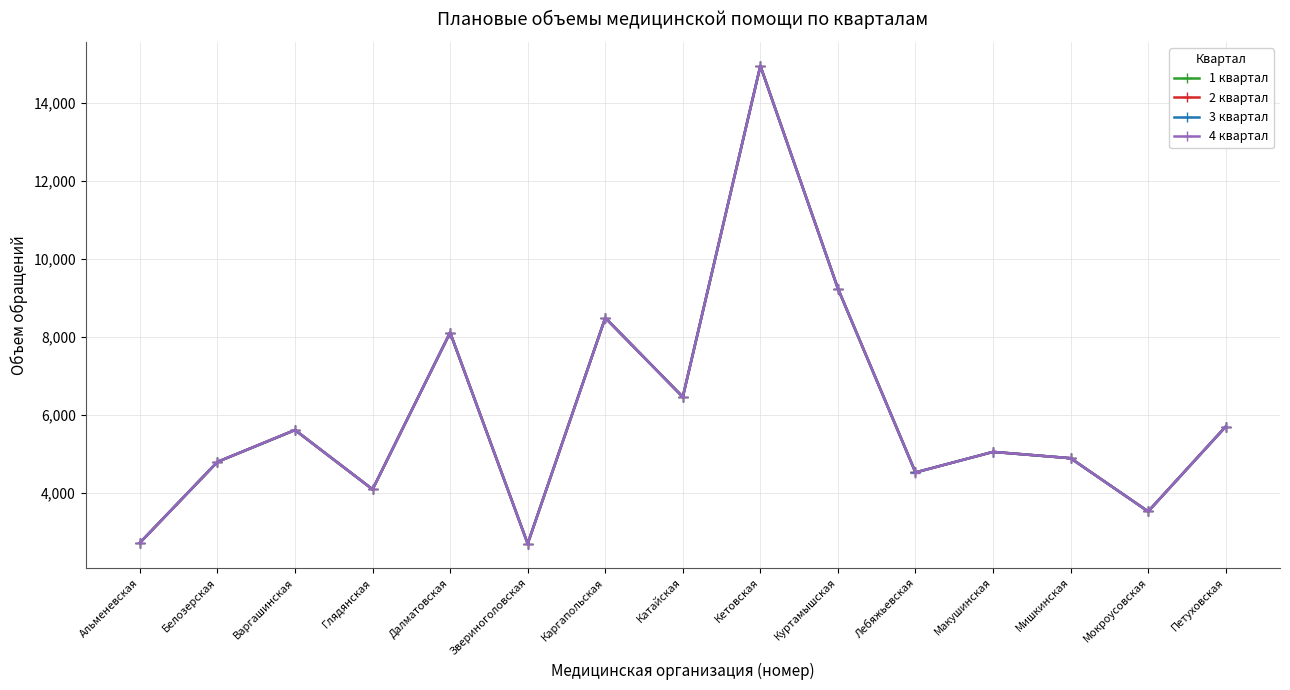

What is the sum of the 1 квартал values at Петуховская and Мокроусовская?

9209